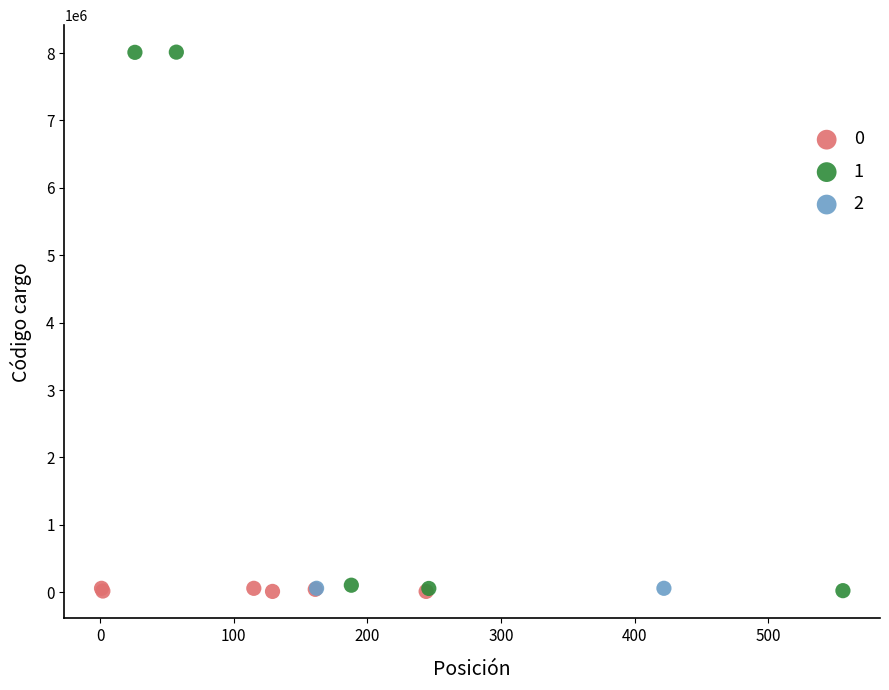

Which series has the widest spread of Y values?

1